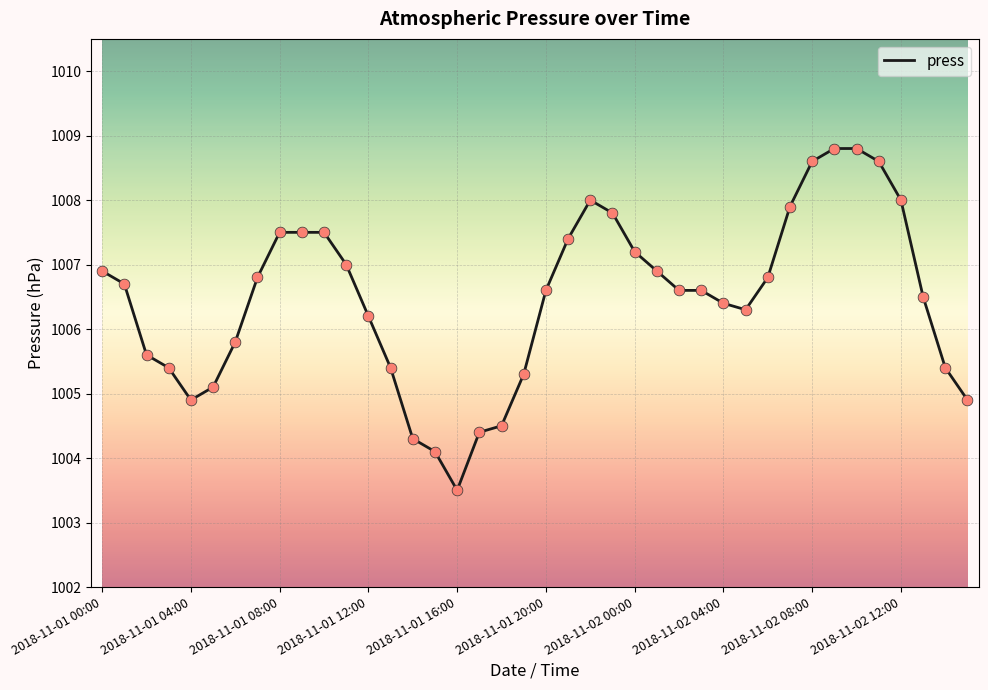

What is the smallest value displayed?

1003.5